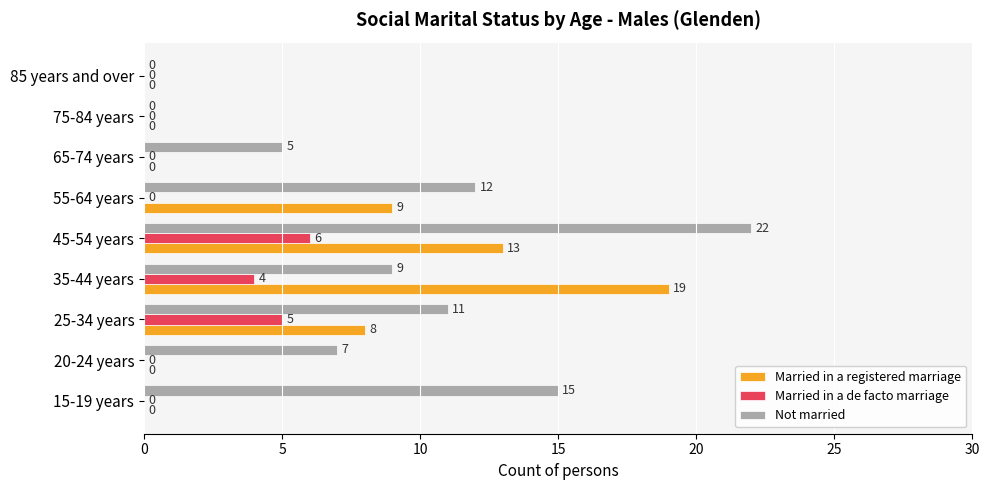

How many values in the Married in a de facto marriage series exceed 0?

3